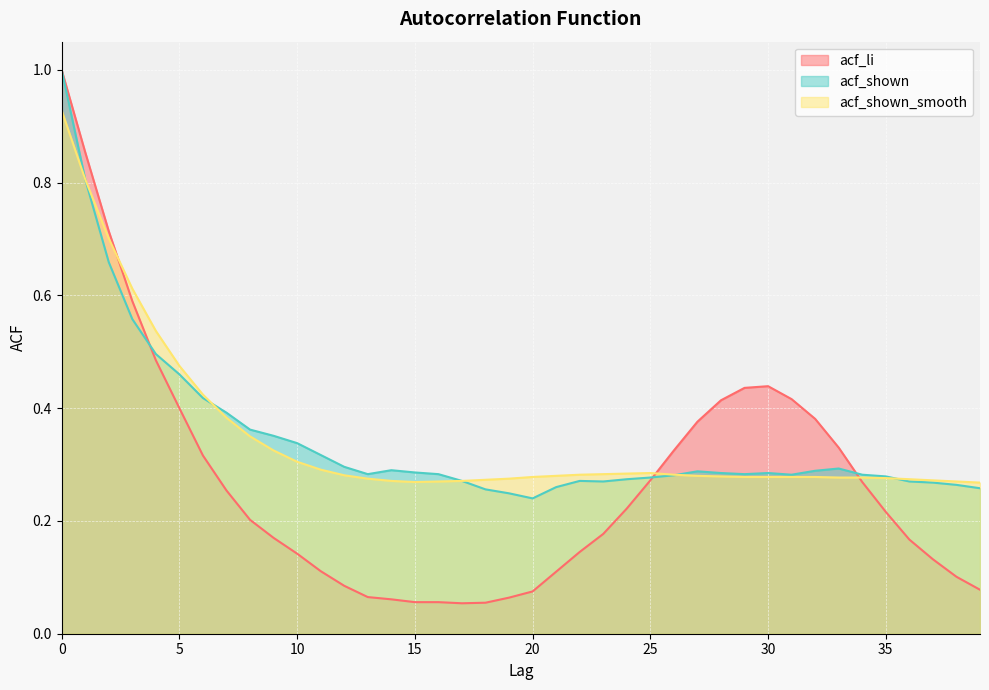

Reading left to right, list all the values displayed in this chart.

acf_li: 1.0	0.9	0.7	0.6	0.5	0.4	0.3	0.3	0.2	0.2	0.1	0.1	0.1	0.1	0.1	0.1	0.1	0.1	0.1	0.1	0.1	0.1	0.1	0.2	0.2	0.3	0.3	0.4	0.4	0.4	0.4	0.4	0.4	0.3	0.3	0.2	0.2	0.1	0.1	0.1
acf_shown: 1.0	0.8	0.7	0.6	0.5	0.5	0.4	0.4	0.4	0.4	0.3	0.3	0.3	0.3	0.3	0.3	0.3	0.3	0.3	0.2	0.2	0.3	0.3	0.3	0.3	0.3	0.3	0.3	0.3	0.3	0.3	0.3	0.3	0.3	0.3	0.3	0.3	0.3	0.3	0.3
acf_shown_smooth: 0.9	0.8	0.7	0.6	0.5	0.5	0.4	0.4	0.3	0.3	0.3	0.3	0.3	0.3	0.3	0.3	0.3	0.3	0.3	0.3	0.3	0.3	0.3	0.3	0.3	0.3	0.3	0.3	0.3	0.3	0.3	0.3	0.3	0.3	0.3	0.3	0.3	0.3	0.3	0.3